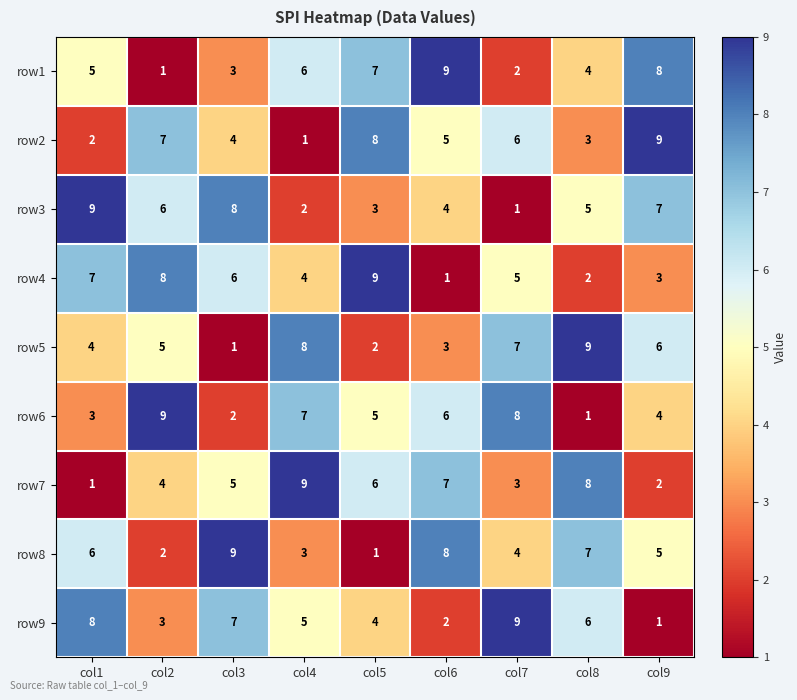

What is the average value of the row3 series?

5